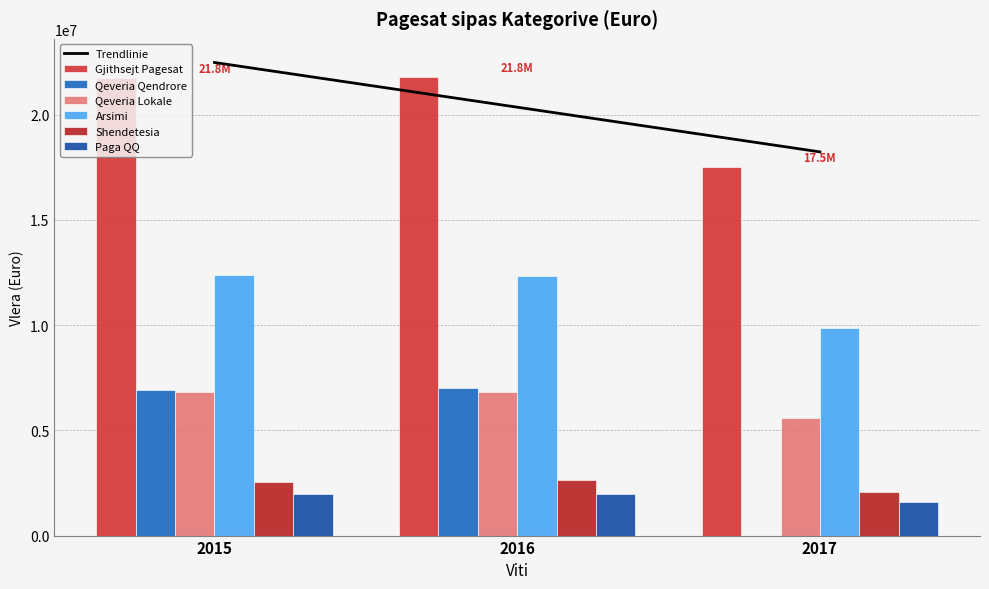

Which category has the lowest value in the Qeveria Qendrore series?

2017